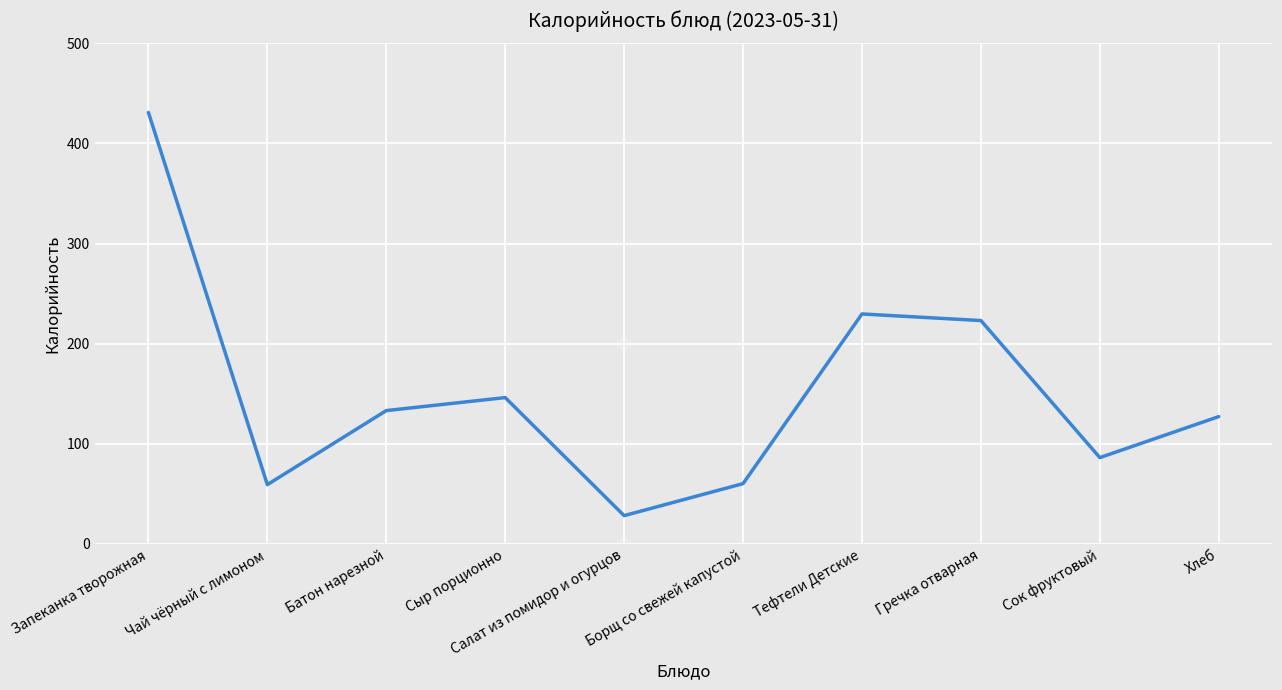

Does the chart have visible grid lines?

Yes